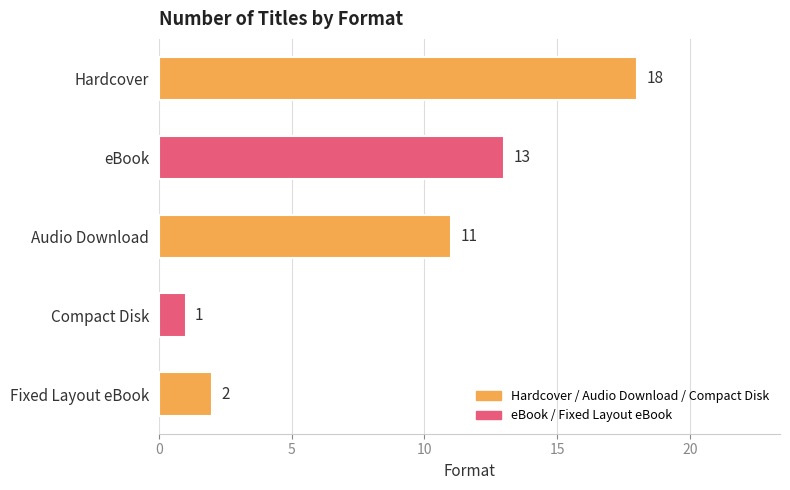

What is the sum of all values?

45